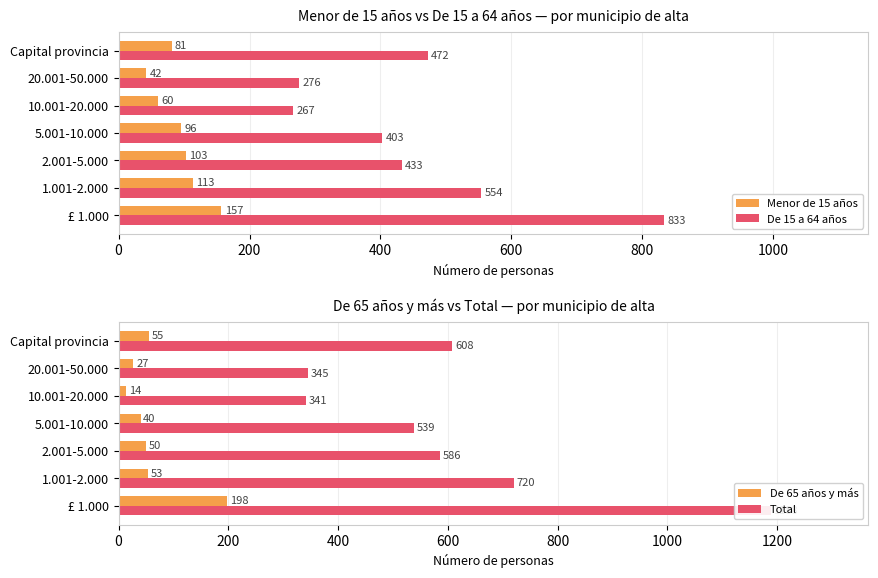

What is the sum of all Total values?

4327